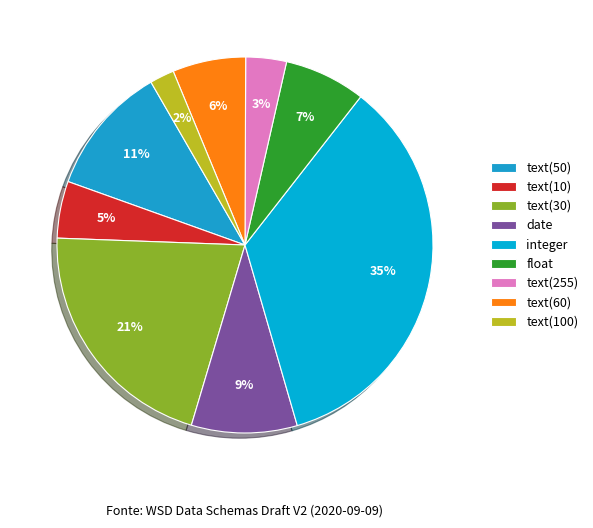

Which slice is the smallest?

text(100)